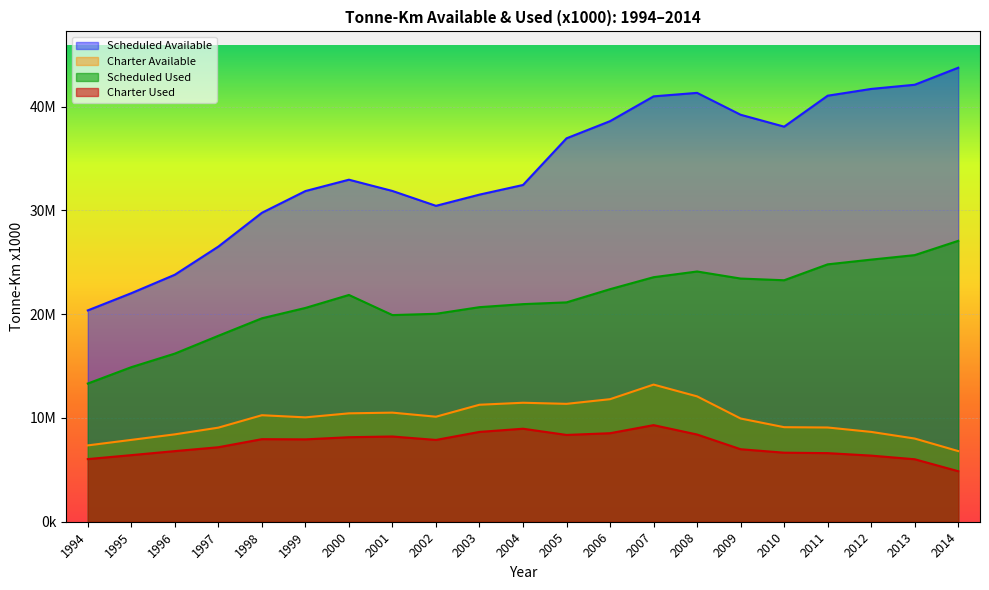

True or false: Charter Available has a value of 7354366 at 1994.

True